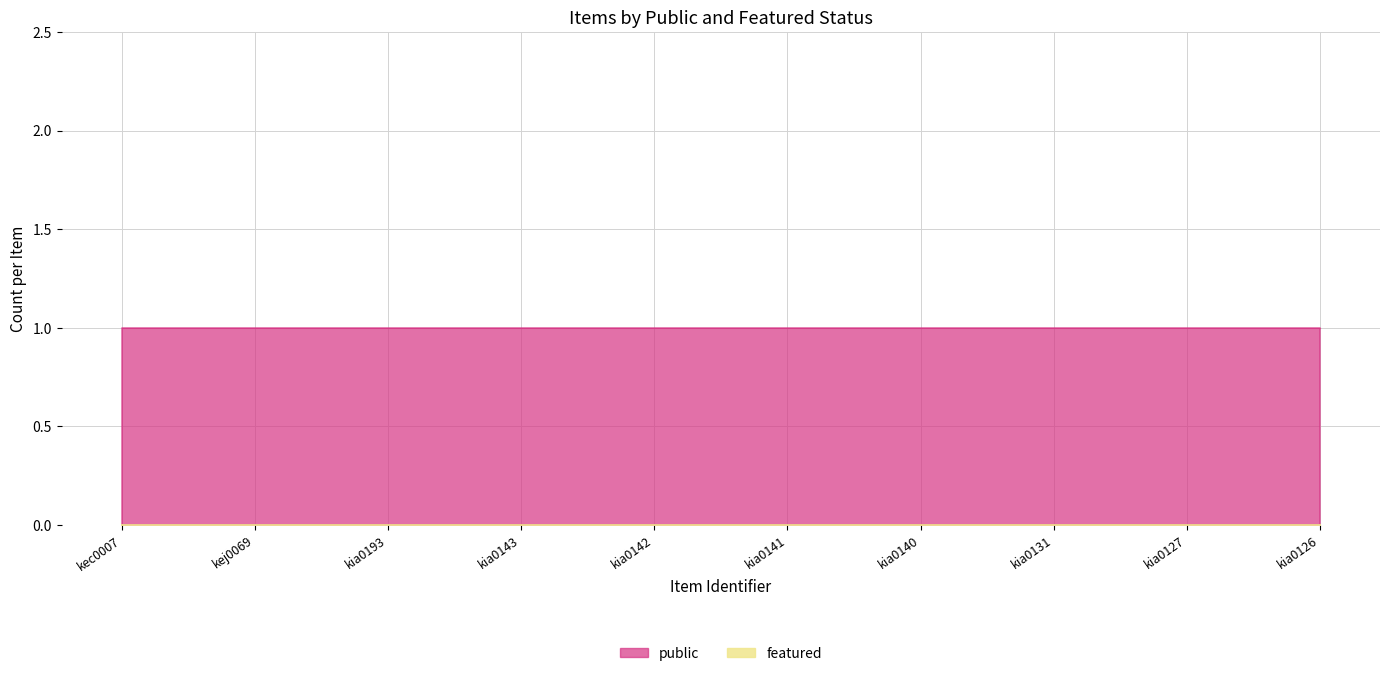

At which label does featured reach its minimum?

kec0007